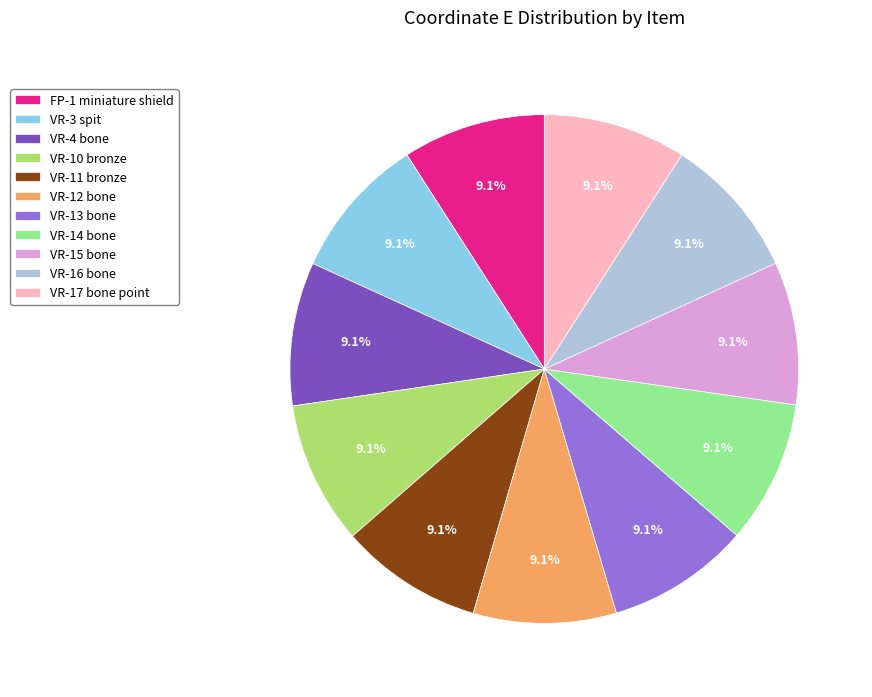

Does VR-12 bone account for over 50% of the chart?

No